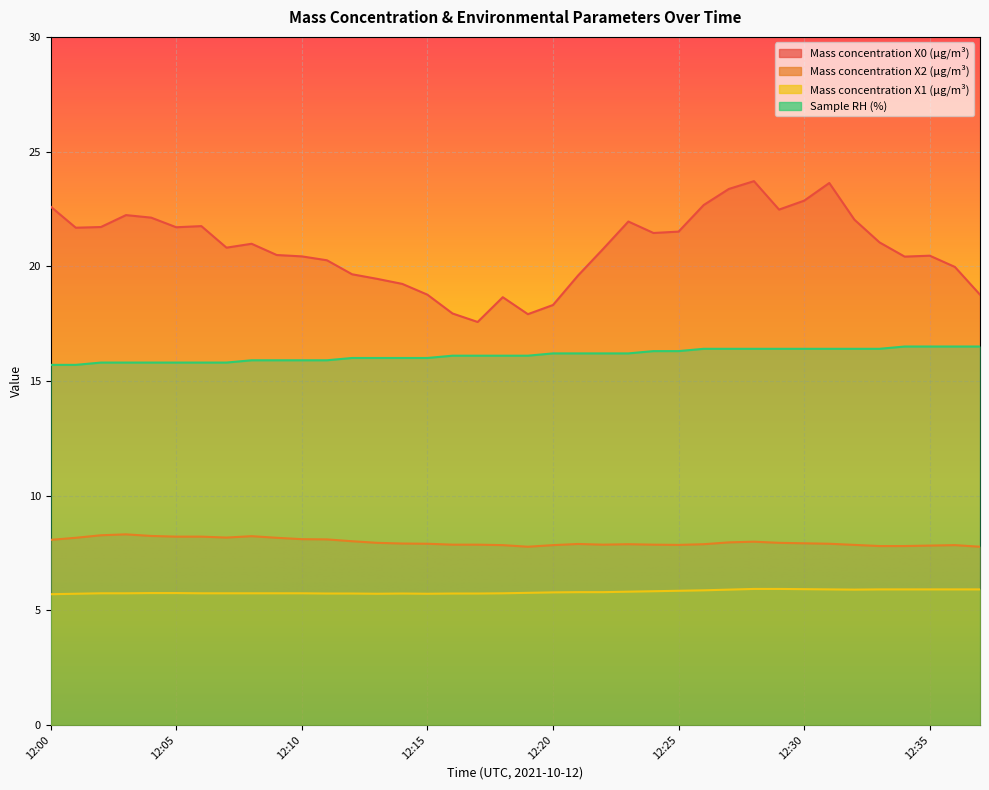

True or false: Sample RH (%) and Mass concentration X0 (μg/m³) intersect in this chart.

False